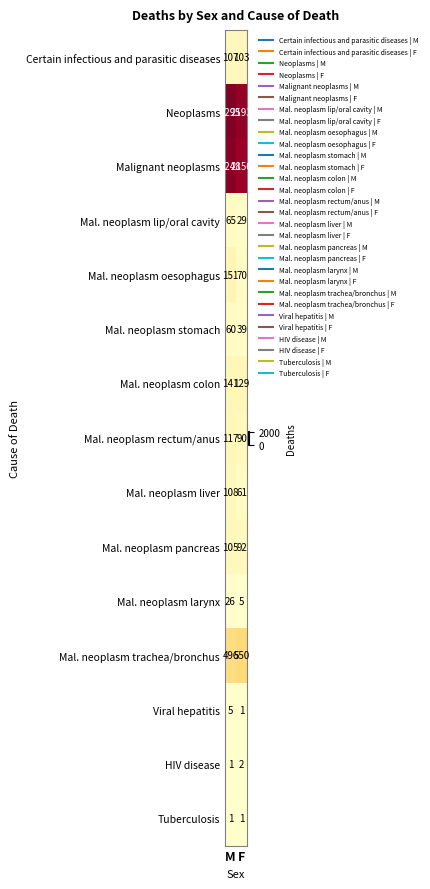

What is the difference between the maximum and minimum values in the Mal. neoplasm lip/oral cavity series?

36